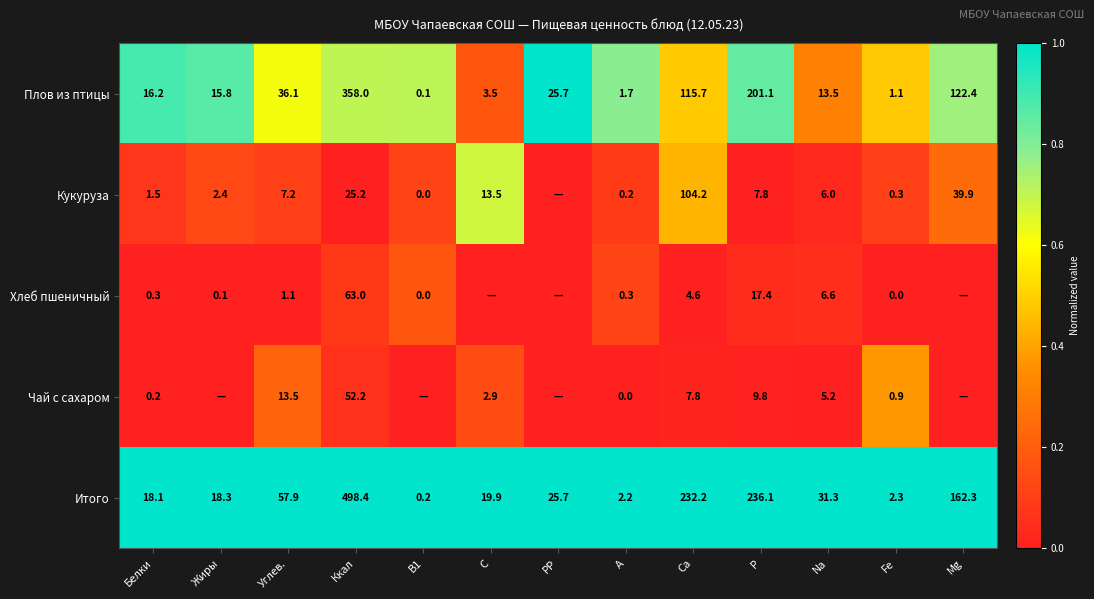

Rank the series at Na from lowest to highest value.

Чай с сахаром, Кукуруза, Хлеб пшеничный, Плов из птицы, Итого